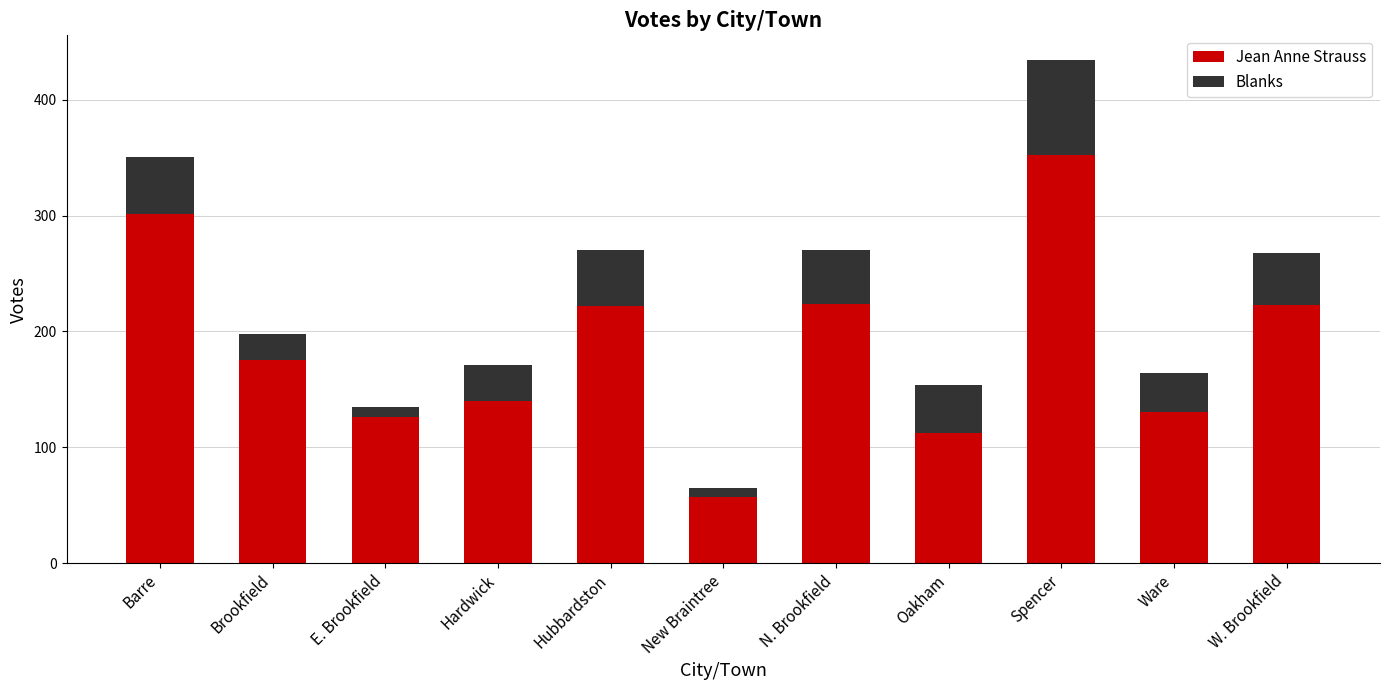

Where does the Jean Anne Strauss series first go above 175?

Barre